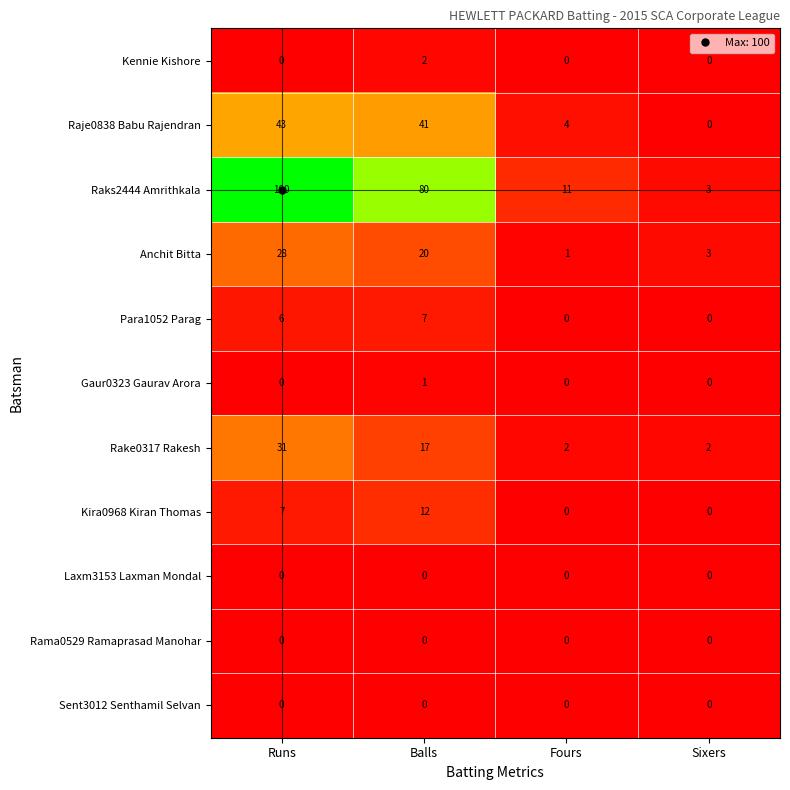

The value of Rake0317 Rakesh at Fours is 2. True or false?

True